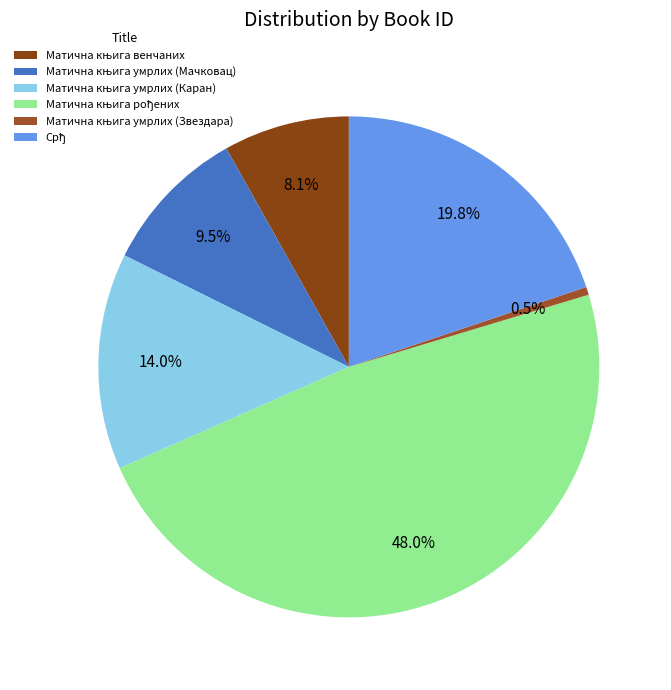

How many segments does this pie chart have?

6